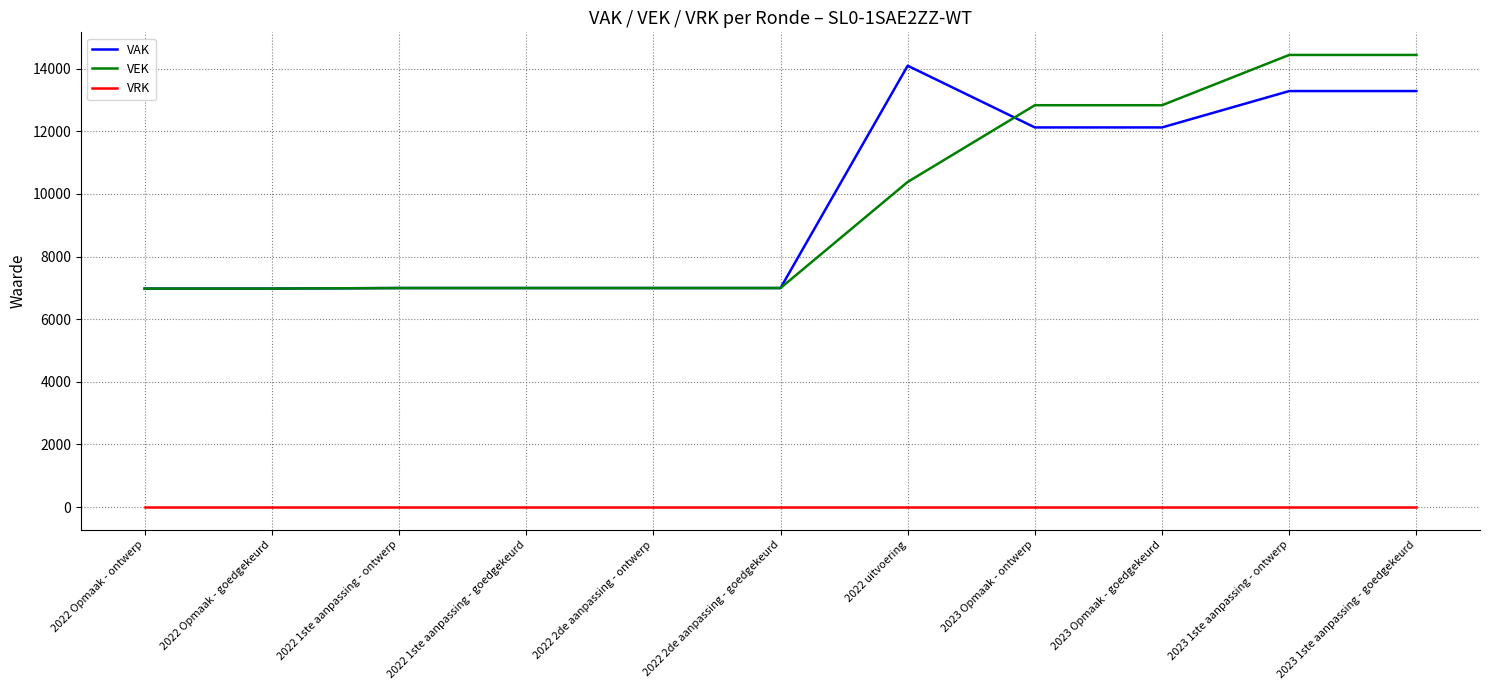

Which series changed the most between 2022 2de aanpassing - ontwerp and 2023 Opmaak - ontwerp?

VEK